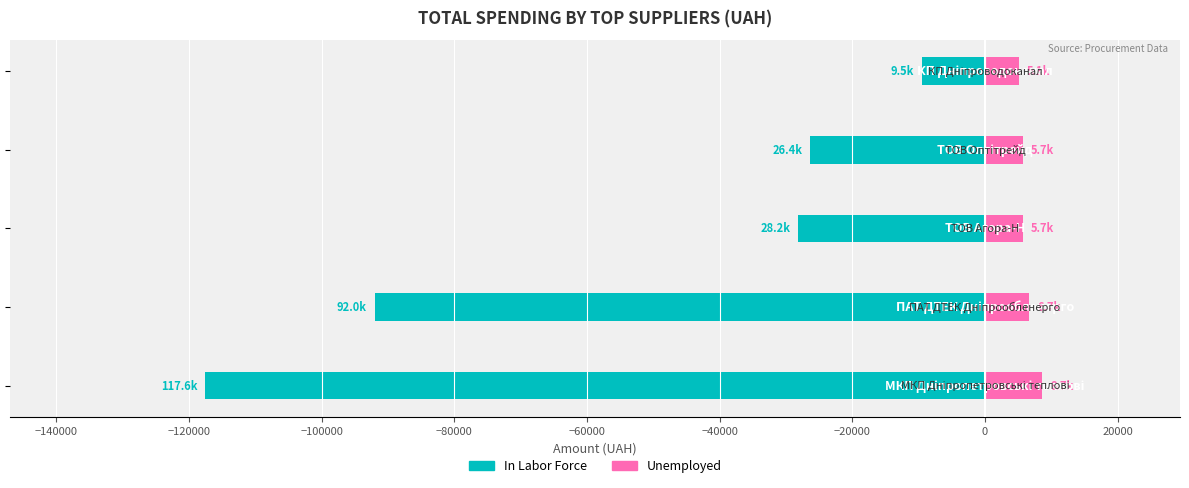

Are the bars grouped side by side (vs. stacked)?

Yes